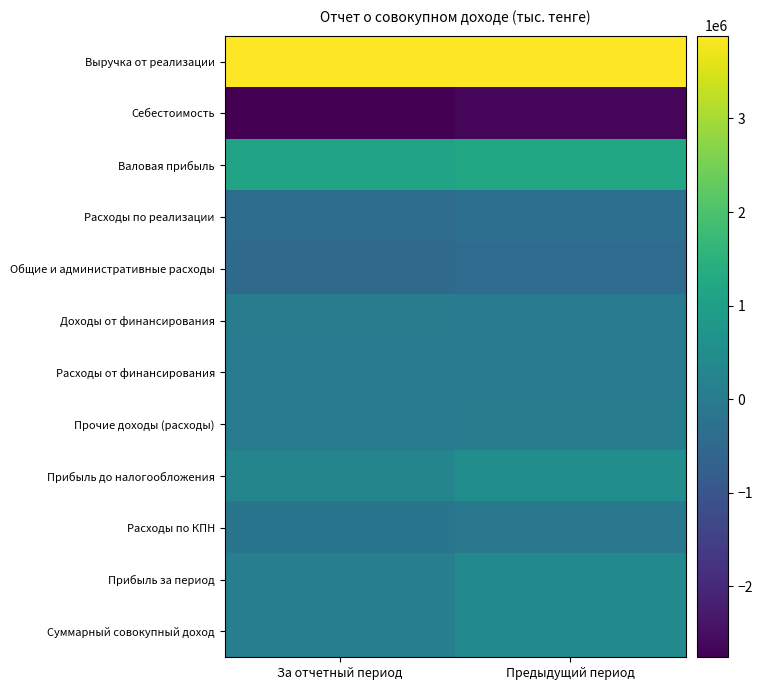

List the series in order of their peak value, lowest first.

Себестоимость, Общие и административные расходы, Расходы по реализации, Расходы по КПН, Расходы от финансирования, Доходы от финансирования, Прочие доходы (расходы), Прибыль за период, Суммарный совокупный доход, Прибыль до налогообложения, Валовая прибыль, Выручка от реализации